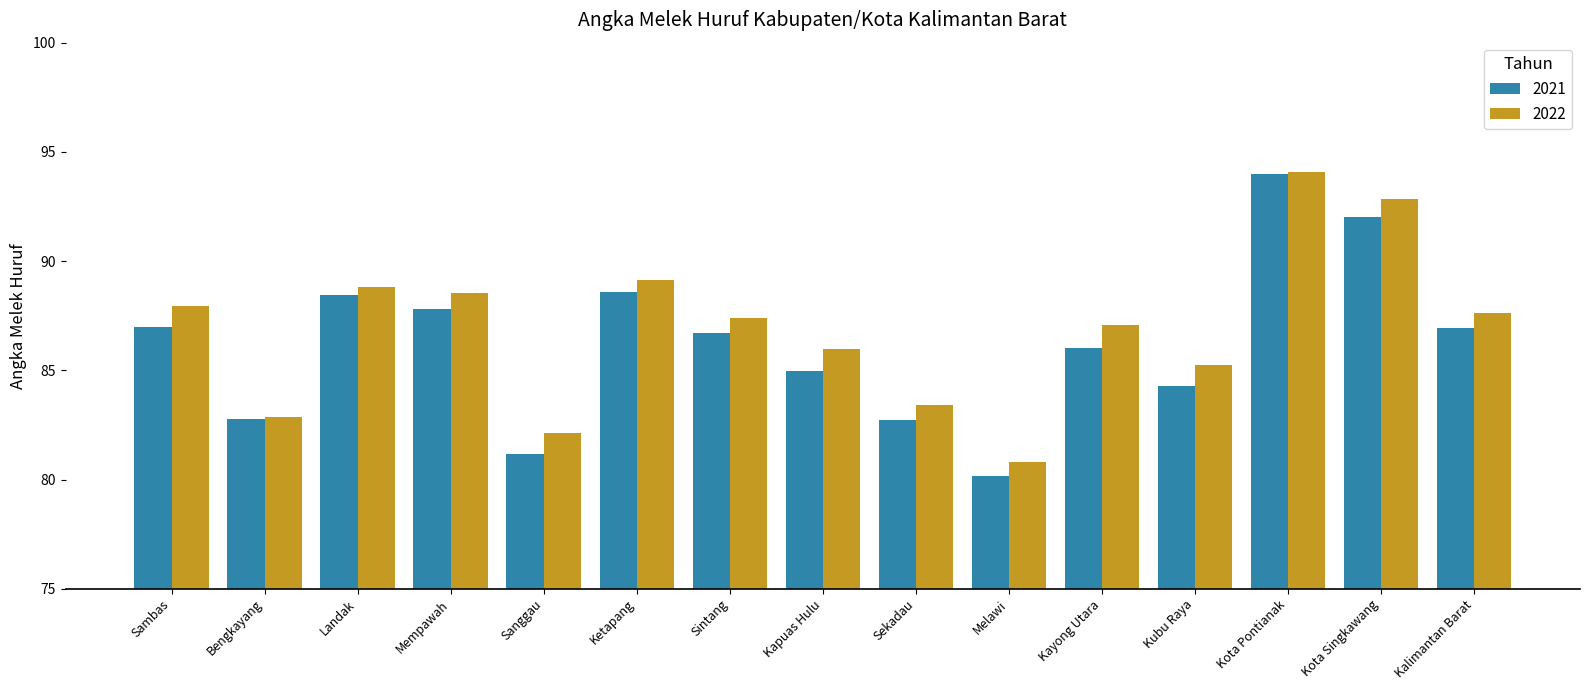

Rank the series at Kota Singkawang from lowest to highest value.

2021, 2022